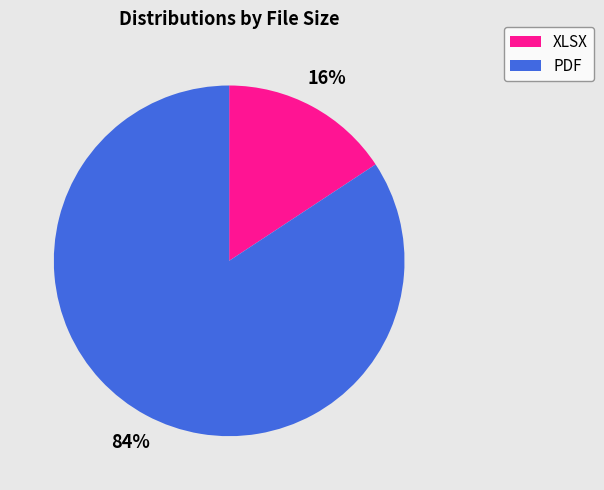

Which has a higher value, XLSX or PDF?

PDF